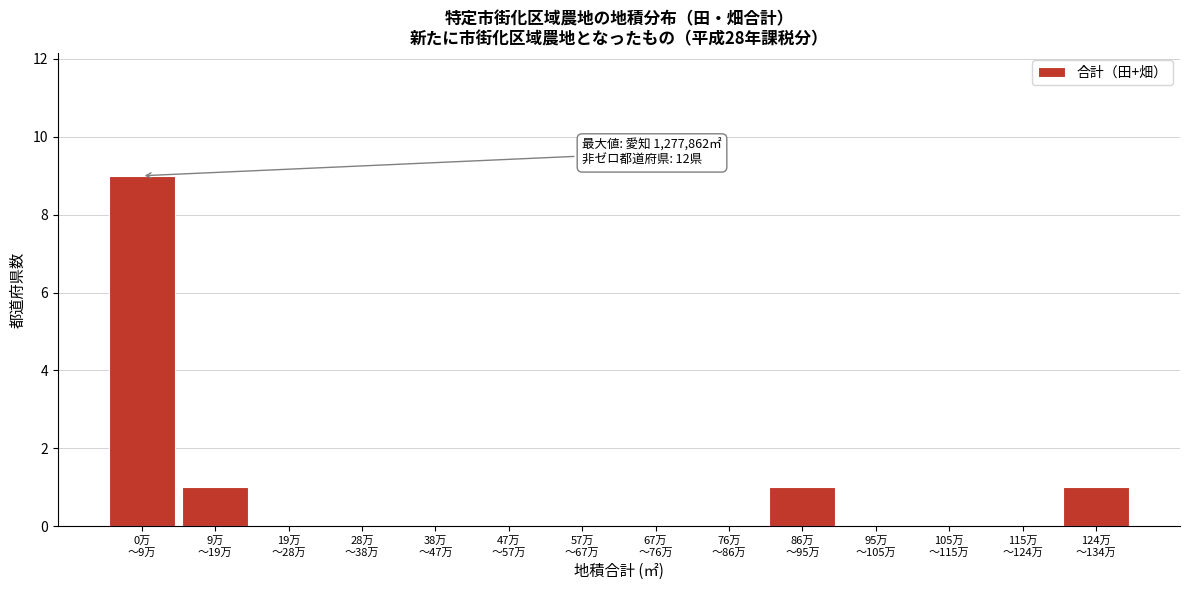

What is the sum of all values?

12